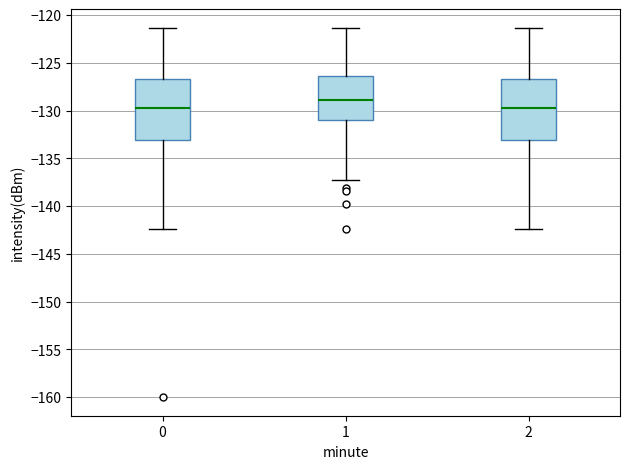

Reading left to right, transcribe this box plot: for each box, give where its median line is, the range the box spans, and where its two whiskers end, as read against the y-axis. The values are not printed on the chart, so give them approximately, as read against the axis.

0: median -129.5, box -133.0 to -126.5, whiskers -142.5 to -121.5
1: median -129.0, box -131.0 to -126.5, whiskers -137.0 to -121.5
2: median -129.5, box -133.0 to -126.5, whiskers -142.5 to -121.5